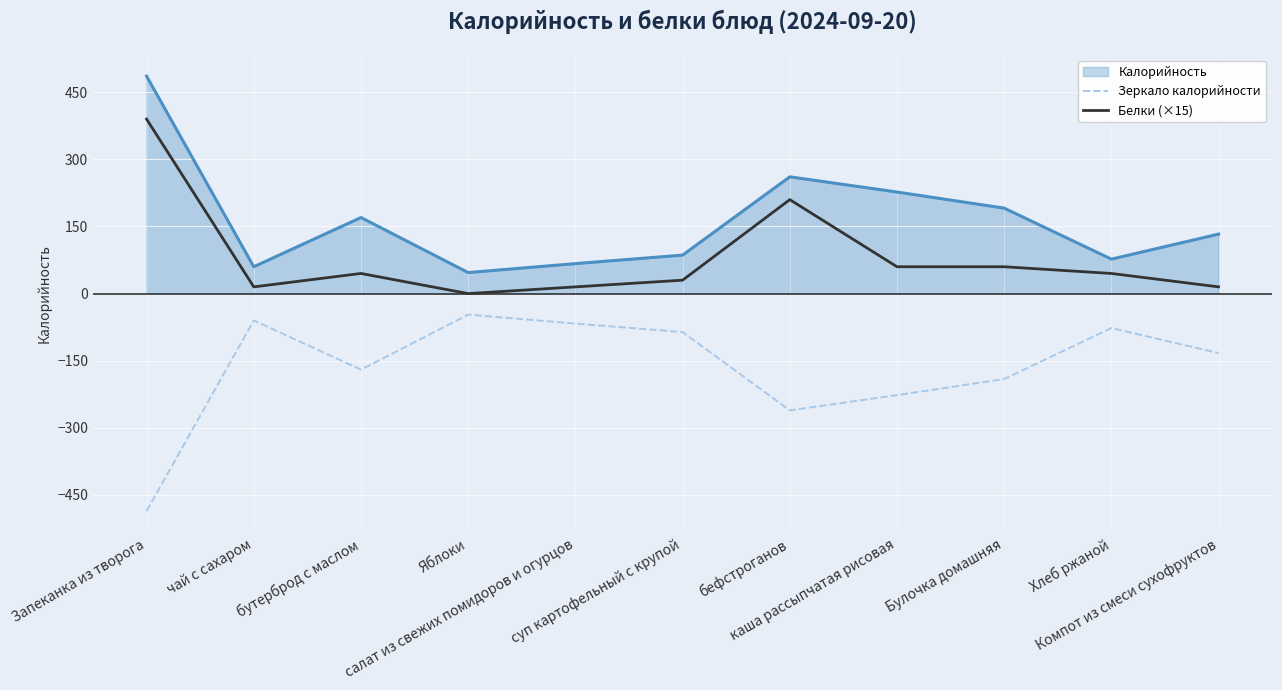

What is the difference between the maximum and minimum values in the Калорийность series?

439